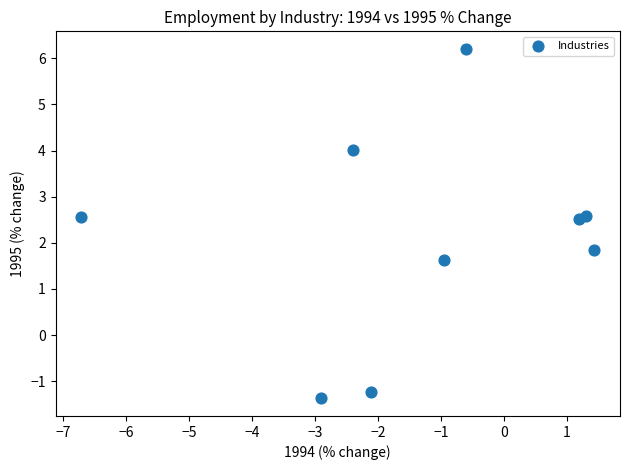

What is the average X value?

-1.3